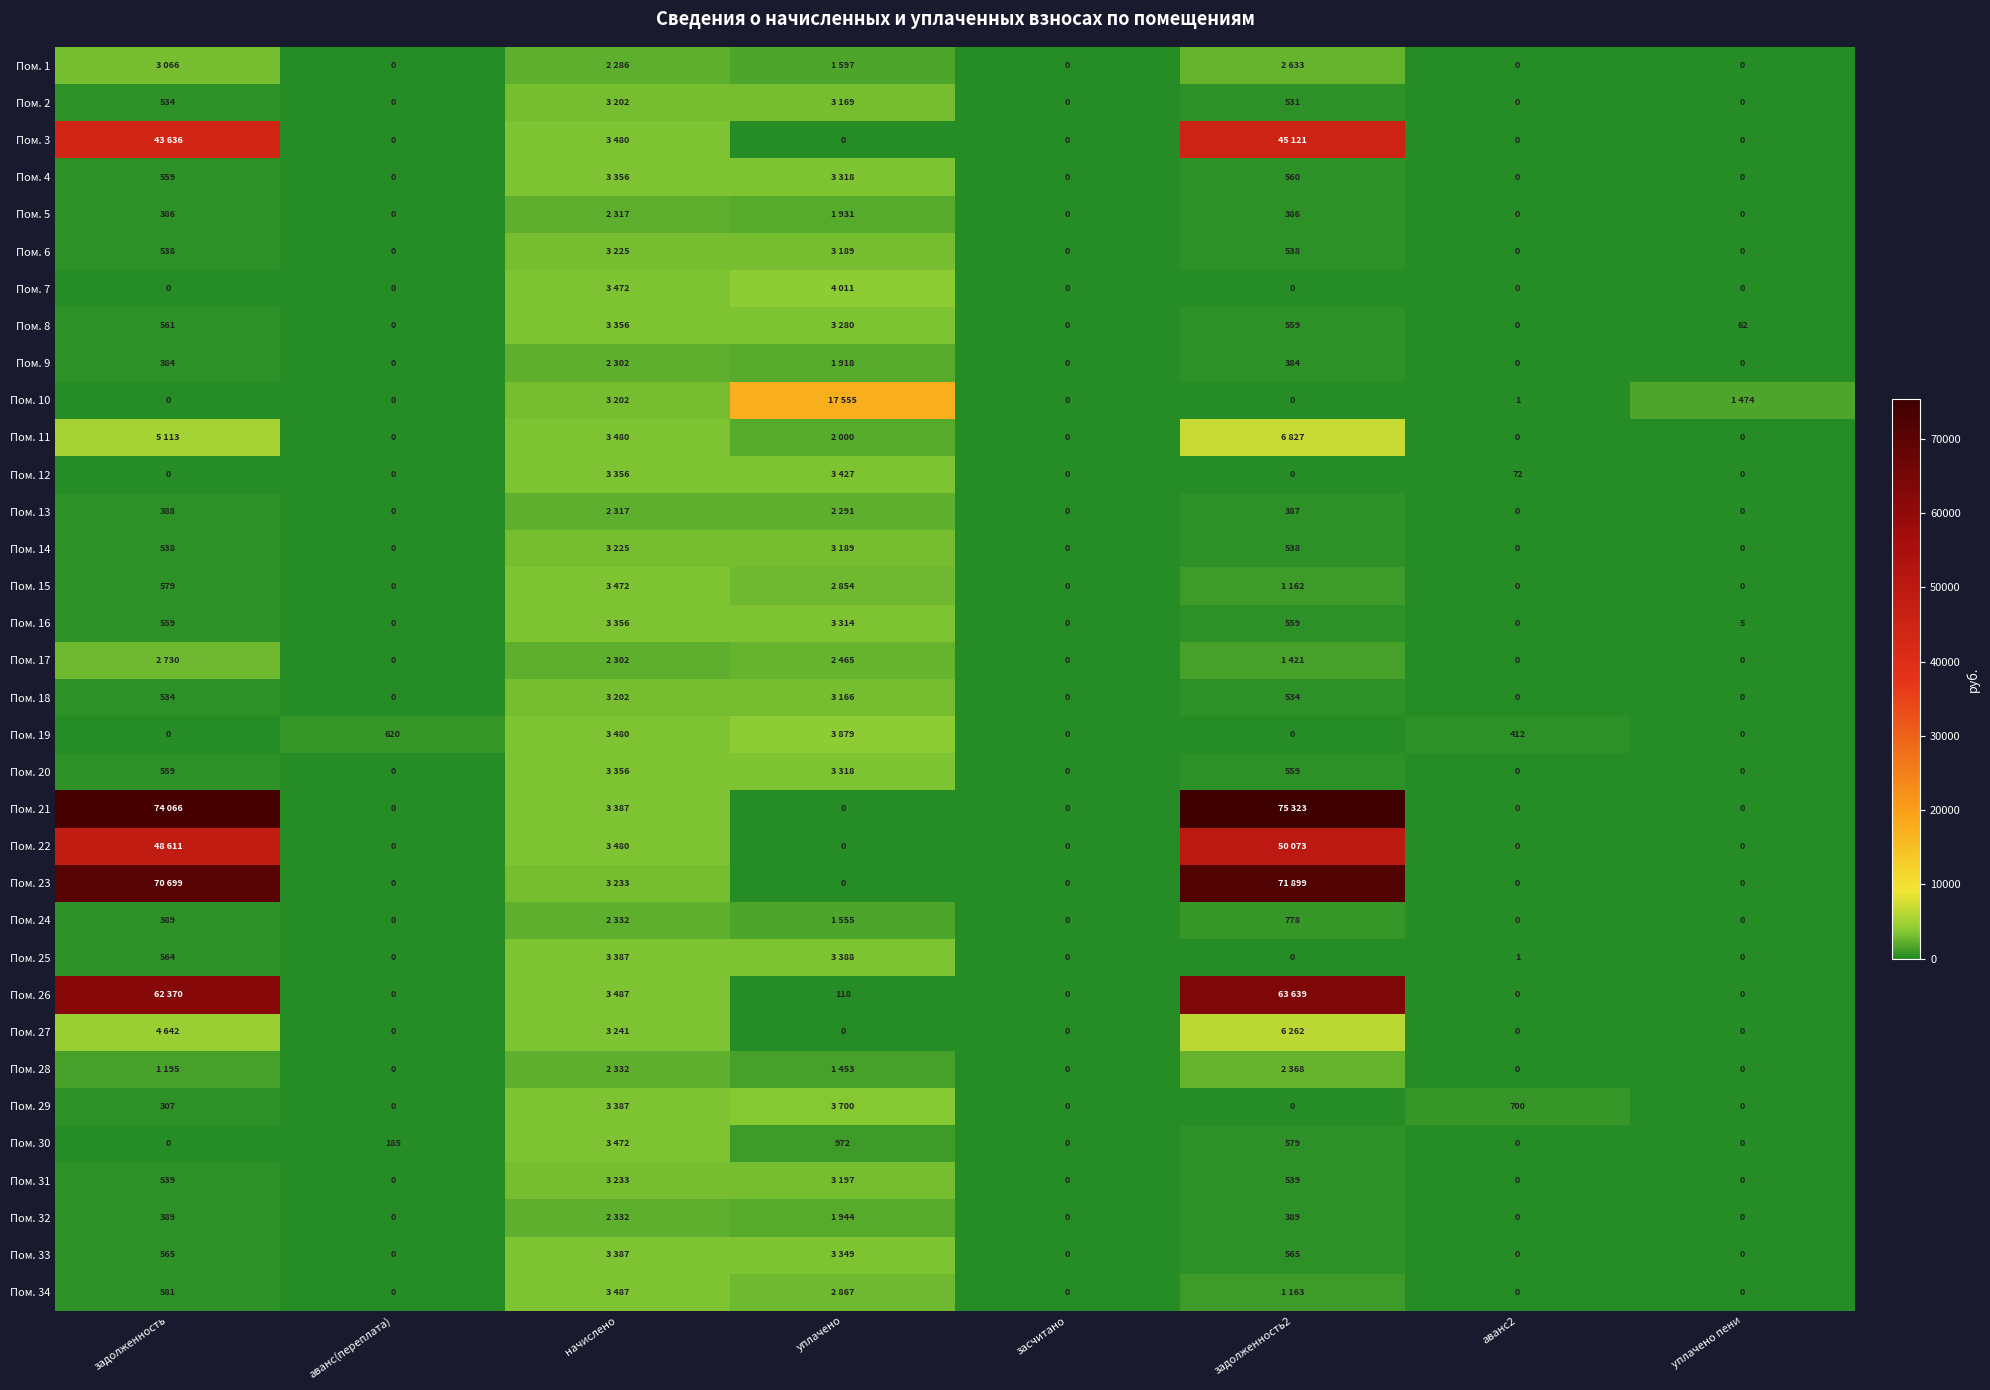

Is the value of Пом. 3 at засчитано greater than the value of Пом. 30 at аванс(переплата)?

No